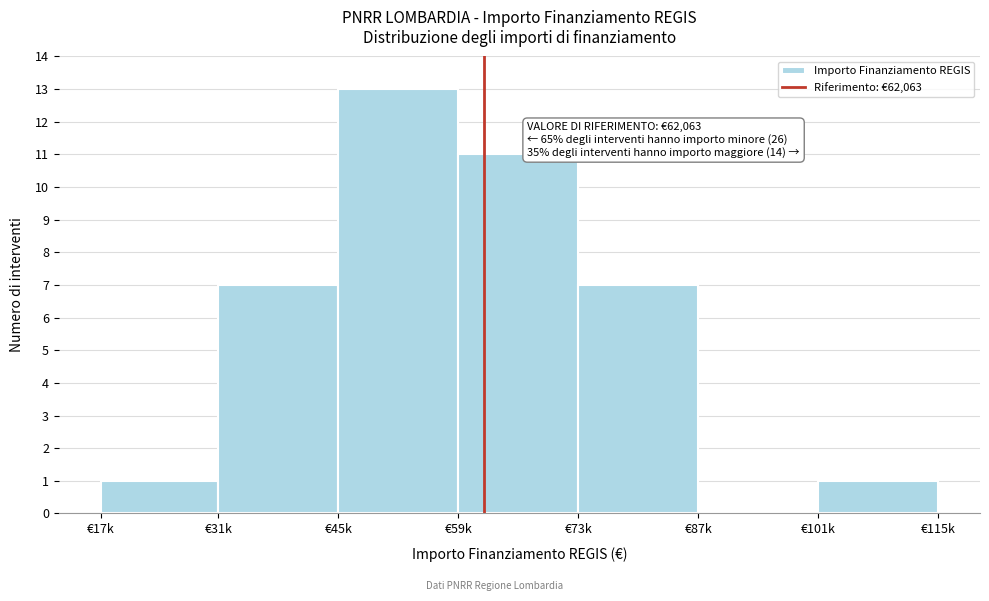

Reading left to right, extract all data points from this chart.

€17k=1	€31k=7	€45k=13	€59k=11	€73k=7	€87k=0	€101k=1